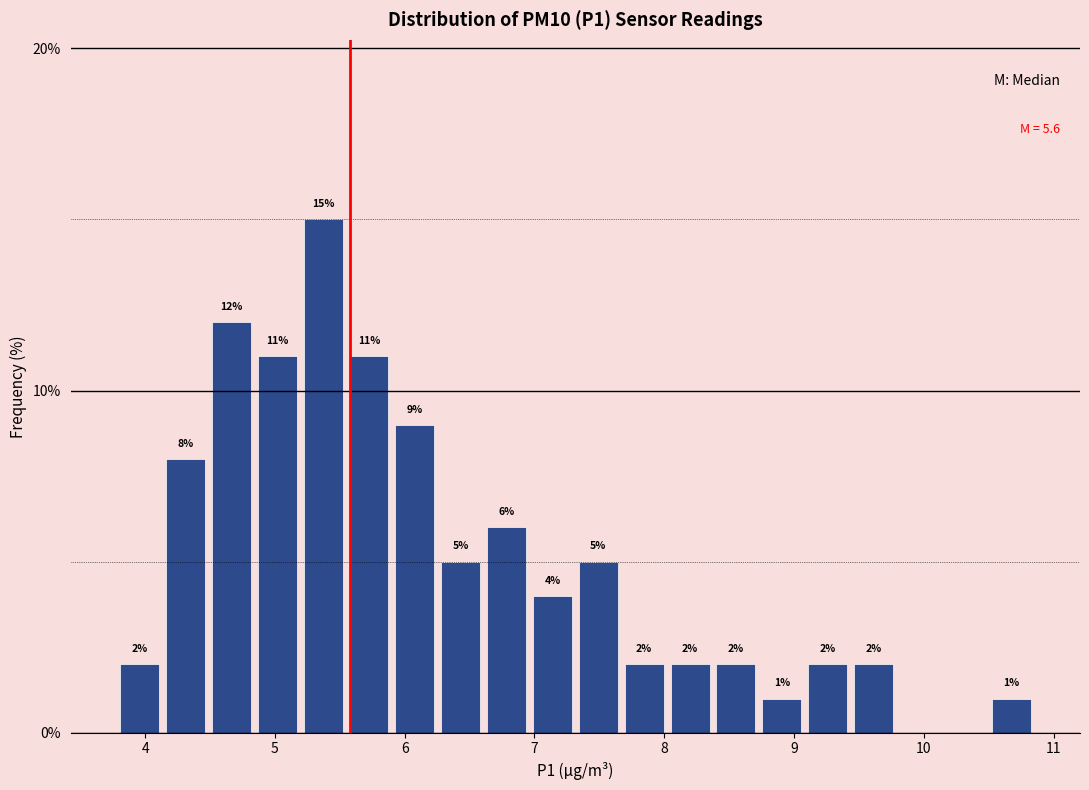

Read against the x-axis, roughly where is the centre of the tallest bar?

5.4